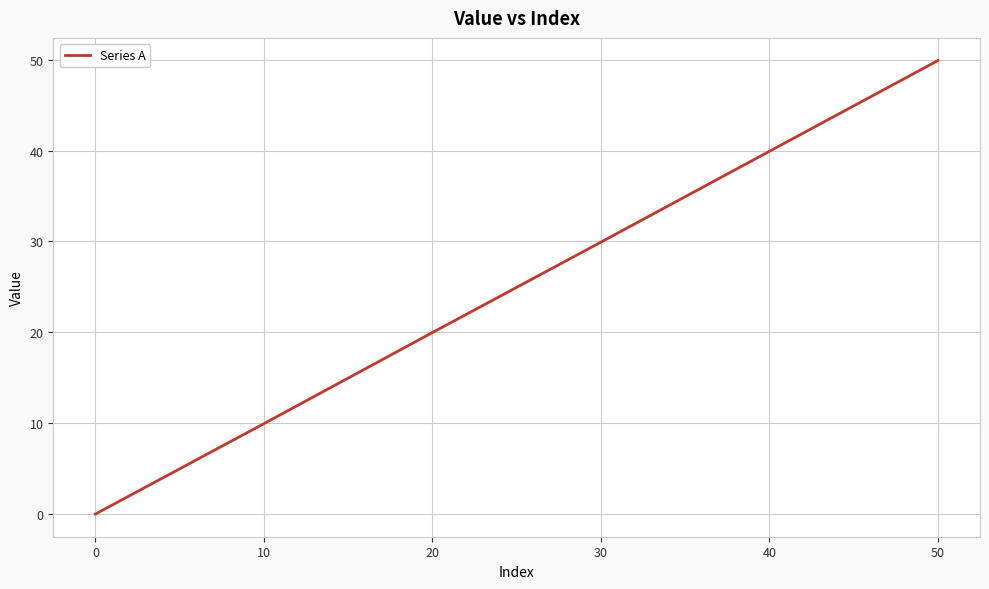

Does the chart have visible grid lines?

Yes